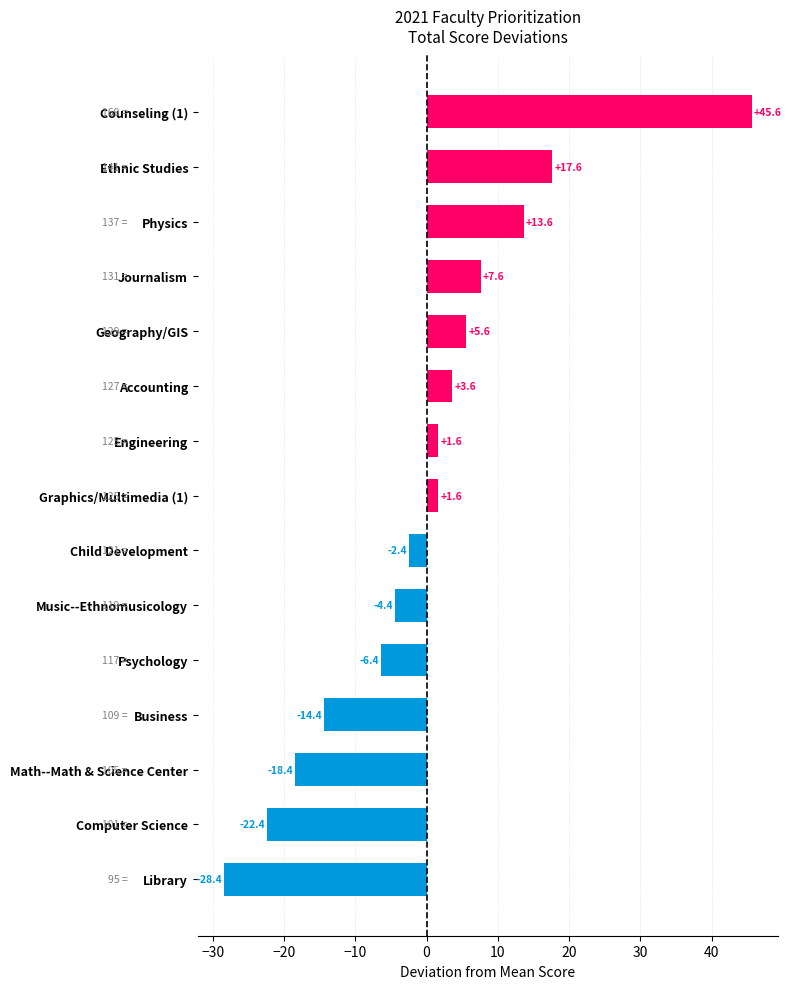

Reading top to bottom, what are all the values shown in this chart?

45.6	17.6	13.6	7.6	5.6	3.6	1.6	1.6	-2.4	-4.4	-6.4	-14.4	-18.4	-22.4	-28.4